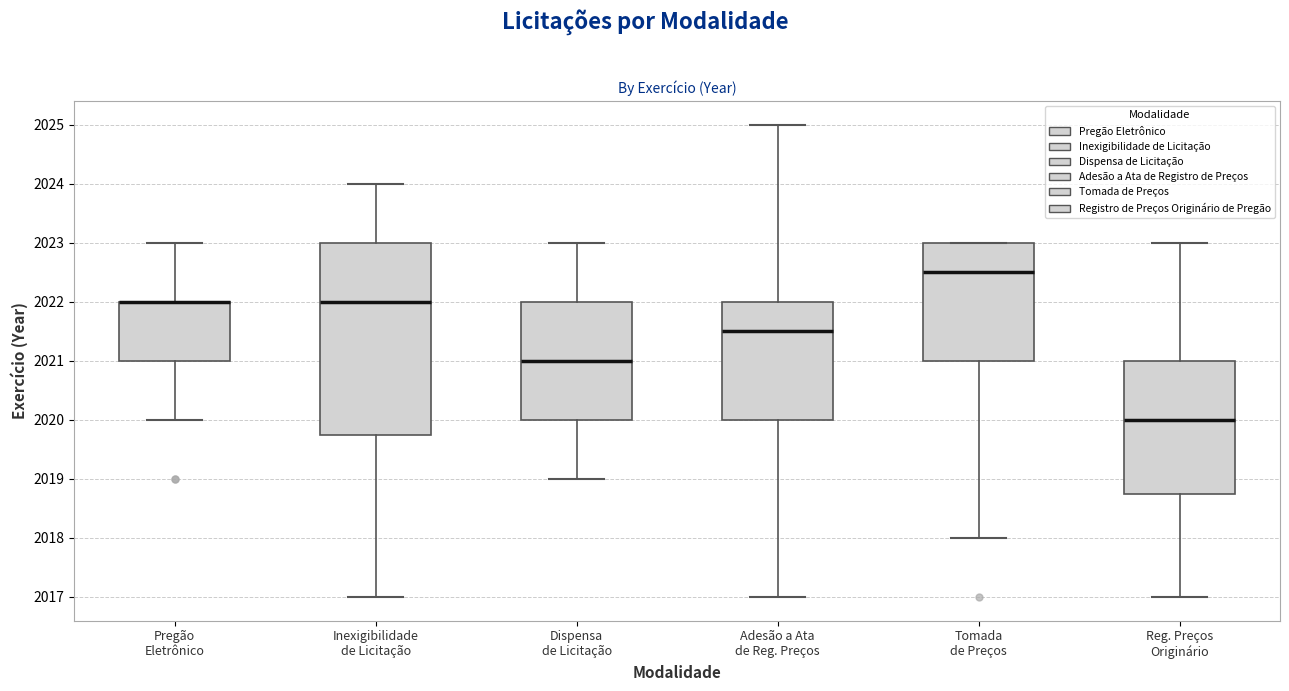

Reading left to right, transcribe this box plot: for each box, give where its median line is, the range the box spans, and where its two whiskers end, as read against the y-axis. The values are not printed on the chart, so give them approximately, as read against the axis.

Pregão Eletrônico: median 2022.0 (drawn on the box's upper edge), box 2021.0 to 2022.0, whiskers 2020.0 to 2023.0
Inexigibilidade de Licitação: median 2022.0, box 2019.8 to 2023.0, whiskers 2017.0 to 2024.0
Dispensa de Licitação: median 2021.0, box 2020.0 to 2022.0, whiskers 2019.0 to 2023.0
Adesão a Ata de Reg. Preços: median 2021.5, box 2020.0 to 2022.0, whiskers 2017.0 to 2025.0
Tomada de Preços: median 2022.5, box 2021.0 to 2023.0, whiskers 2018.0 to 2023.0
Reg. Preços Originário: median 2020.0, box 2018.8 to 2021.0, whiskers 2017.0 to 2023.0